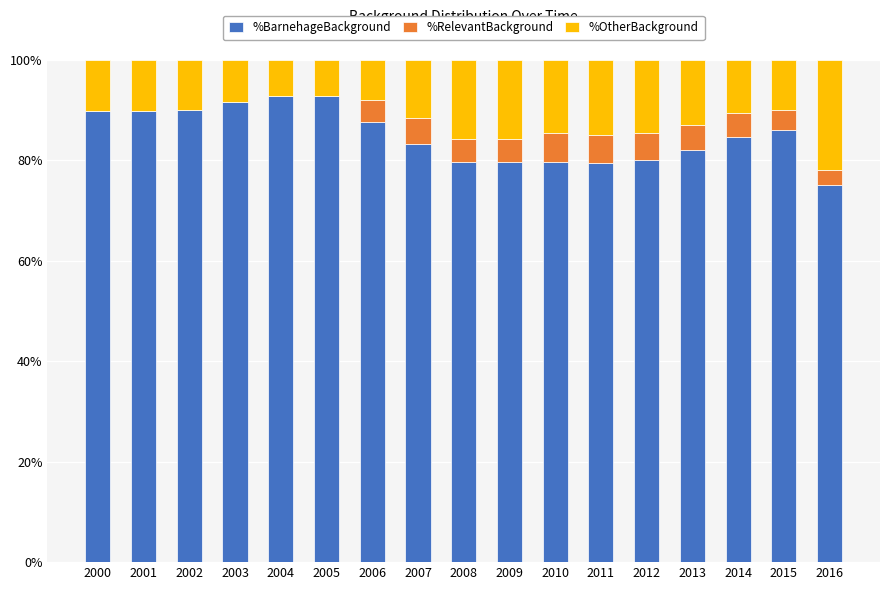

What are all the series names shown in the legend?

%BarnehageBackground, %RelevantBackground, %OtherBackground